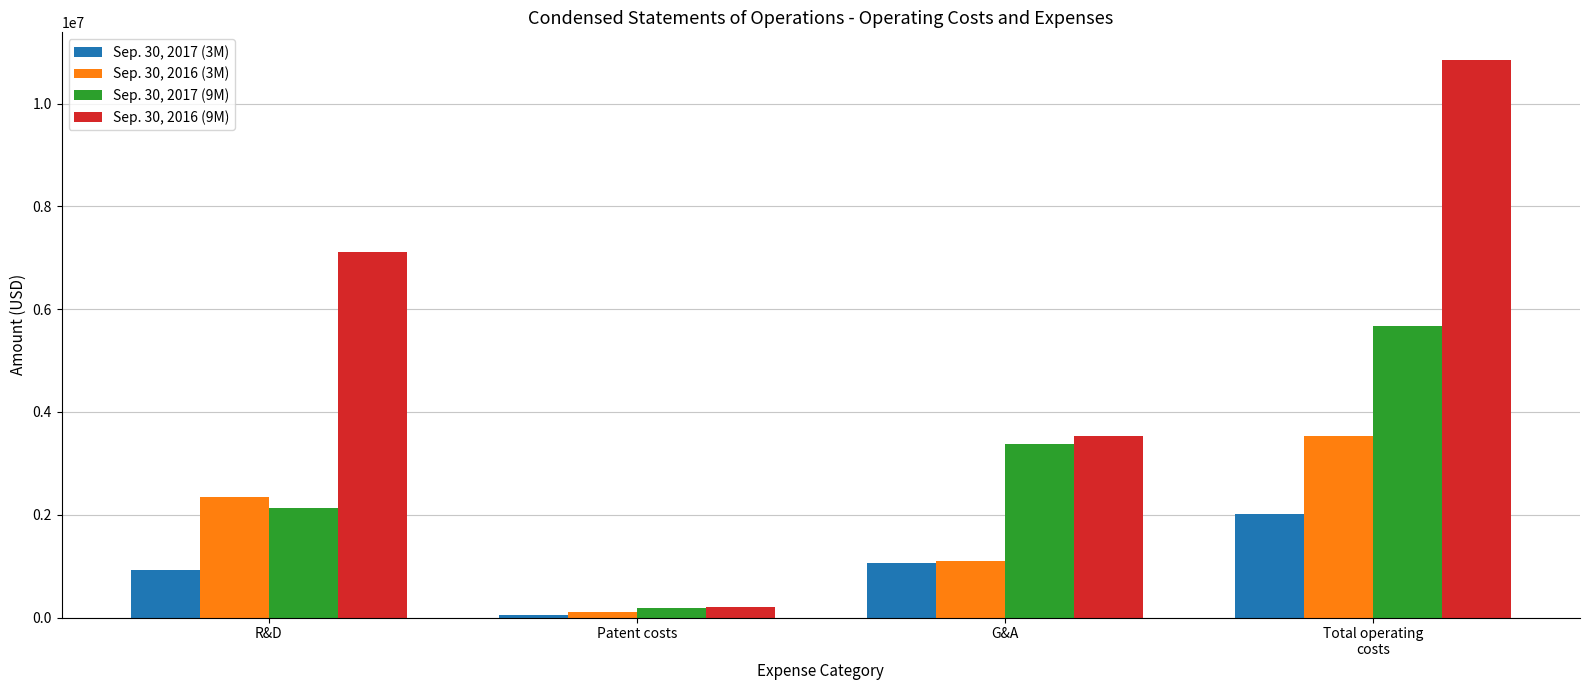

Where is Sep. 30, 2017 (3M) nearest to the value 1031183?

G&A